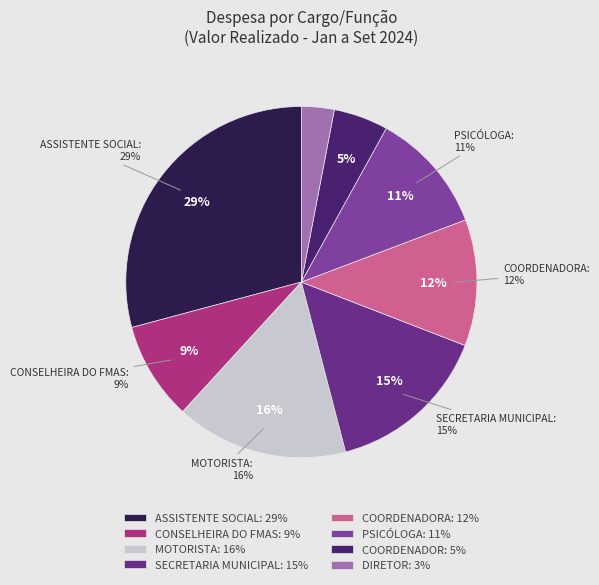

What portion of the pie excludes SIM?

100.0%